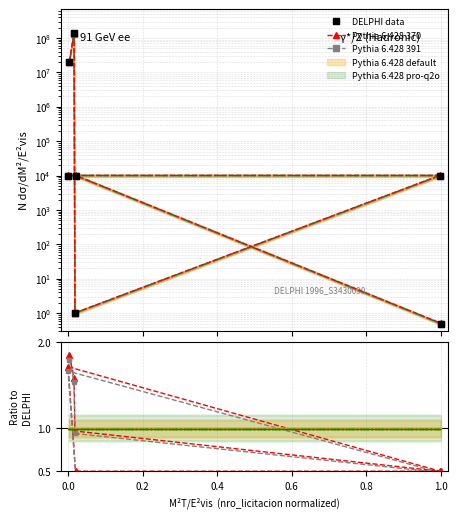

The value of Pythia 6.428 391 at 1.0 is 0.8. True or false?

False